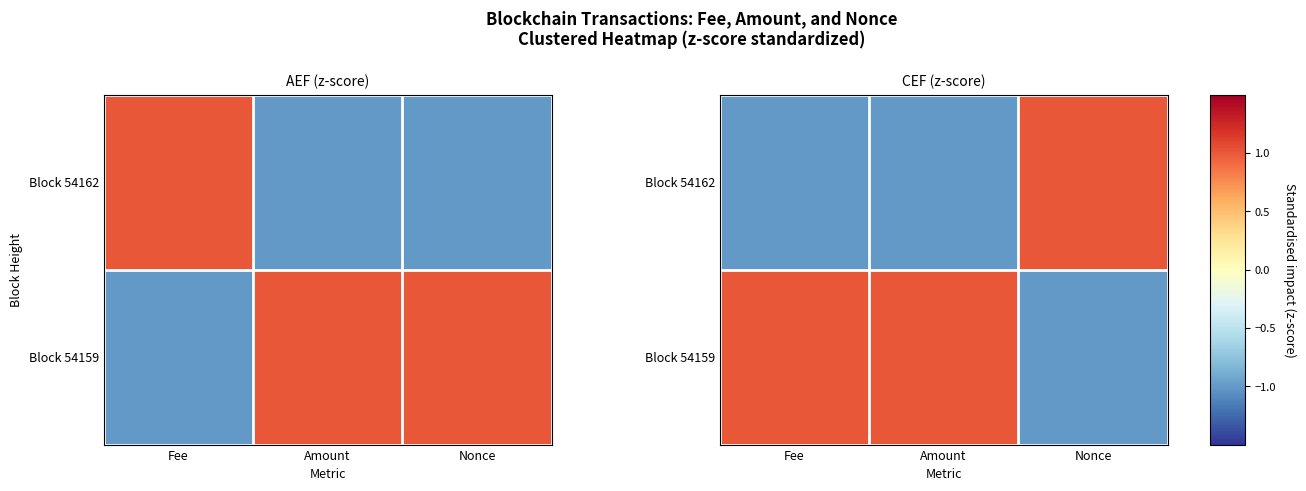

At how many categories does at least one series exceed 0?

3